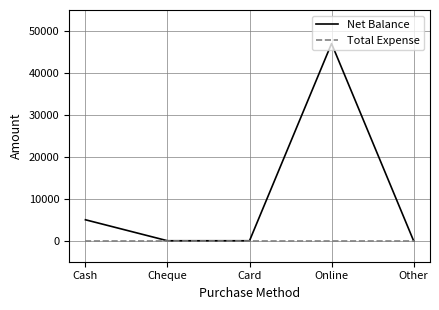

Does the chart display data point markers on the line(s)?

No